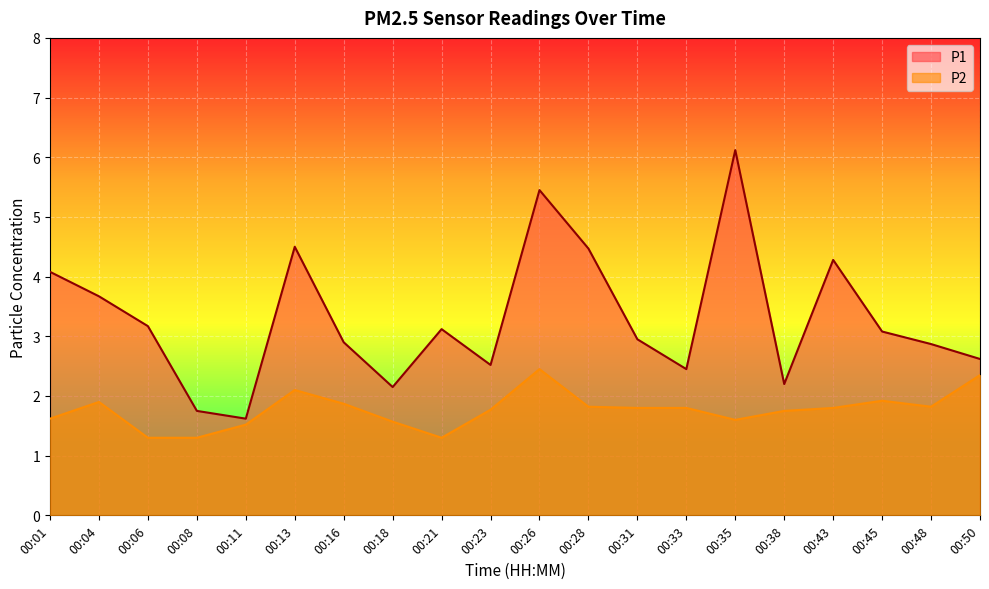

What is the minimum value for P1?

1.6